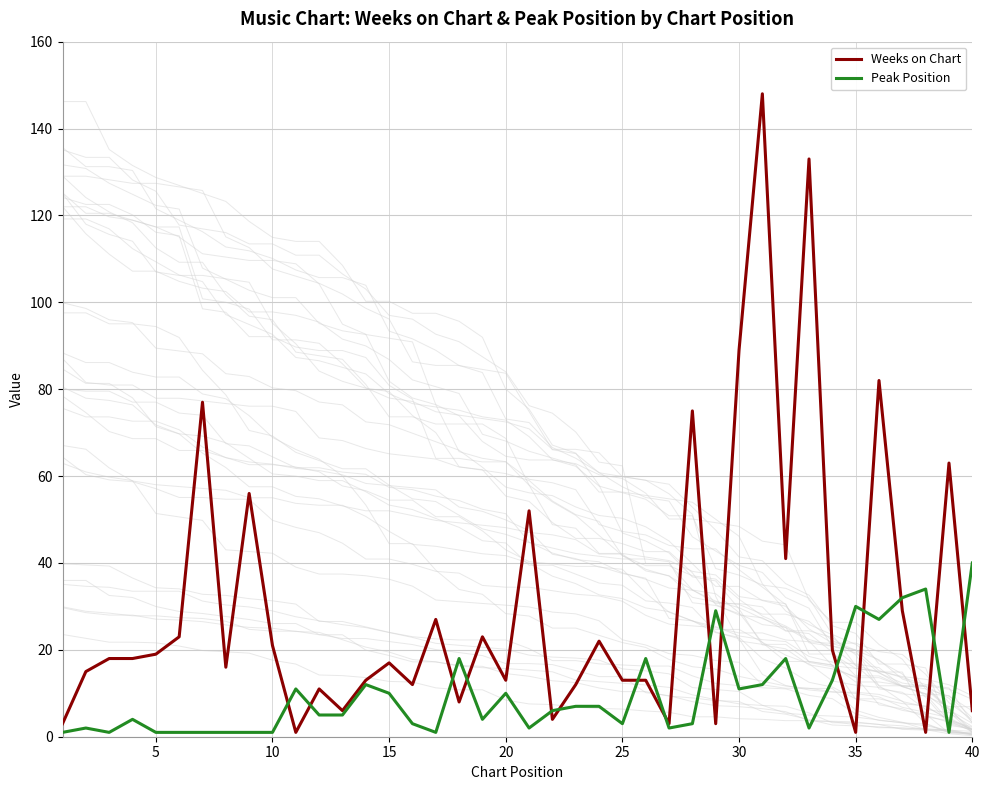

What is the highest value of the Weeks on Chart series?

148